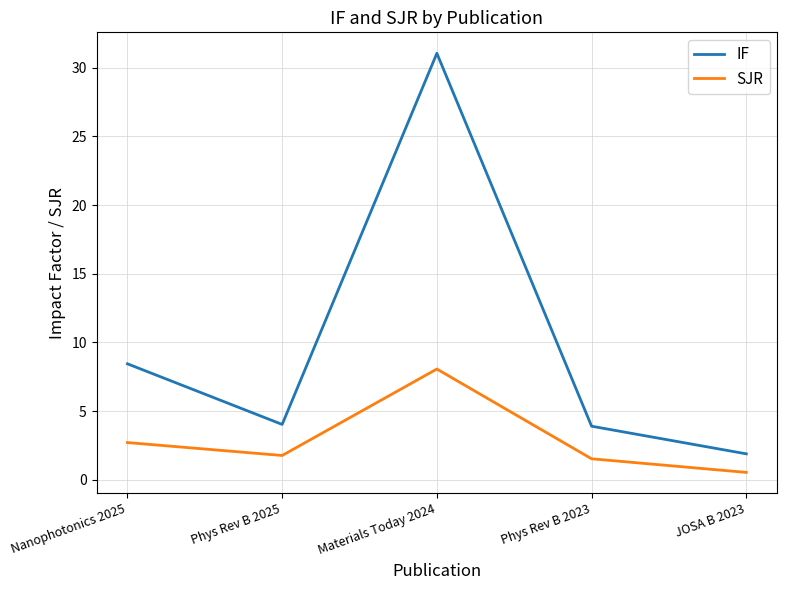

At which category is the sum across all series the highest?

Materials Today 2024